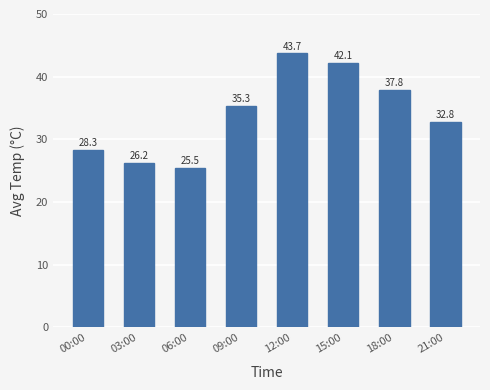

The value at 15:00 is 25.3. True or false?

False